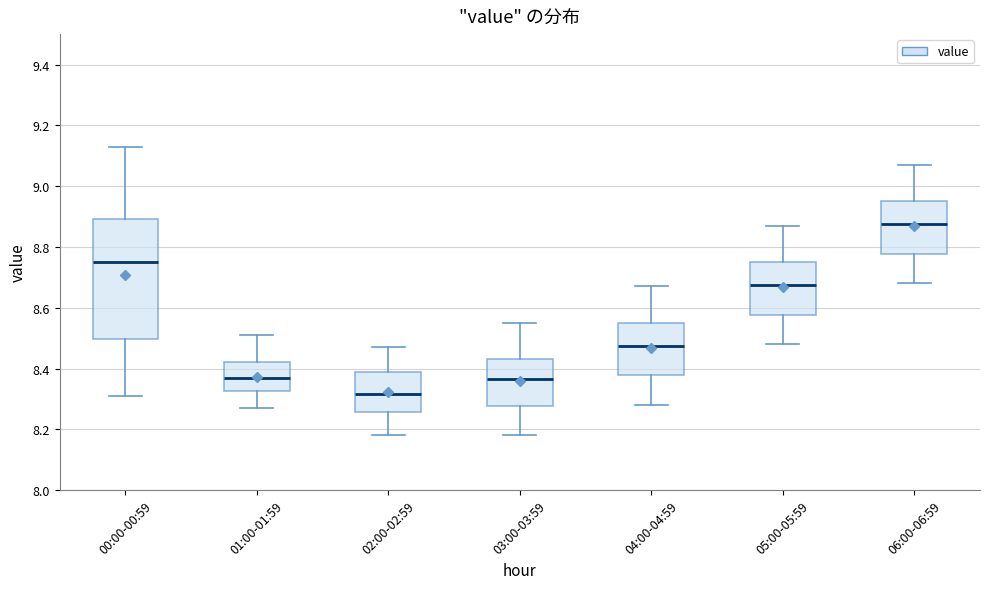

Reading left to right, read every box against the y-axis: the position of its median line, the range the box covers, and the ends of its whiskers. The values are not printed on the chart, so give them approximately, as read against the axis.

00:00-00:59: median 8.76, box 8.50 to 8.90, whiskers 8.32 to 9.14
01:00-01:59: median 8.38, box 8.32 to 8.42, whiskers 8.28 to 8.52
02:00-02:59: median 8.32, box 8.26 to 8.40, whiskers 8.18 to 8.48
03:00-03:59: median 8.36, box 8.28 to 8.44, whiskers 8.18 to 8.56
04:00-04:59: median 8.48, box 8.38 to 8.56, whiskers 8.28 to 8.68
05:00-05:59: median 8.68, box 8.58 to 8.76, whiskers 8.48 to 8.88
06:00-06:59: median 8.88, box 8.78 to 8.96, whiskers 8.68 to 9.08